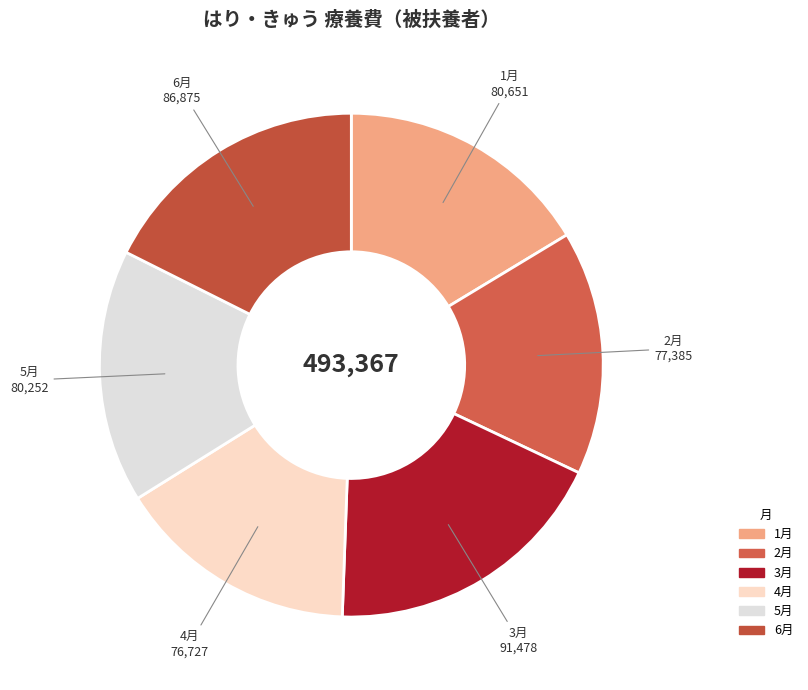

Which slice is the largest?

3月